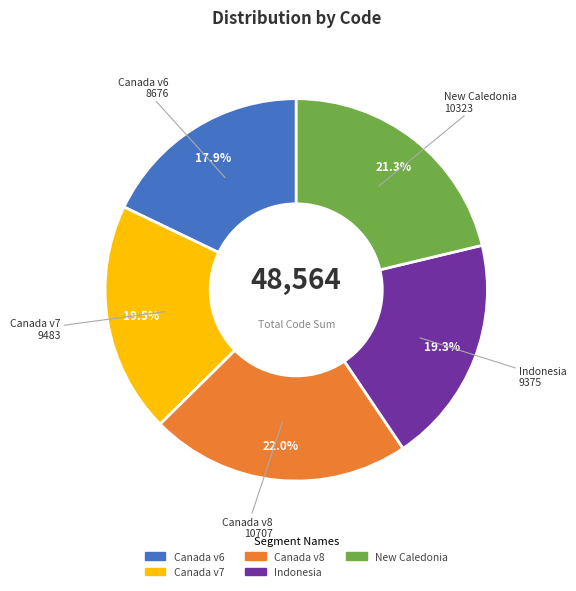

Is there a majority slice in this chart?

No